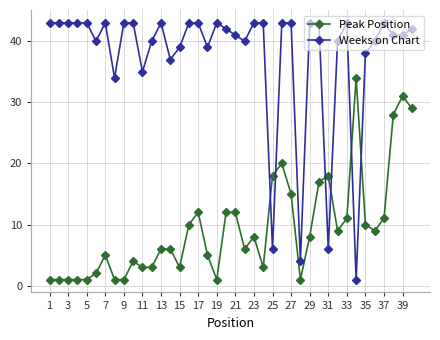

What is the difference between the maximum and minimum values in the Peak Position series?

33